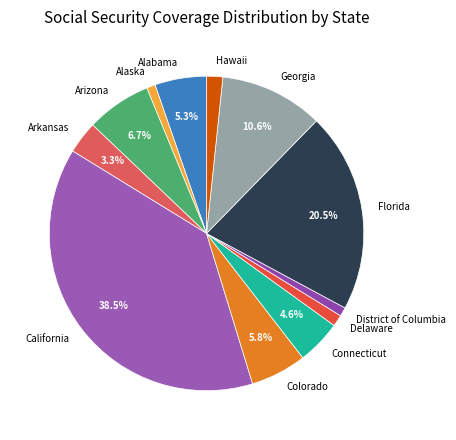

Is there a majority slice in this chart?

No